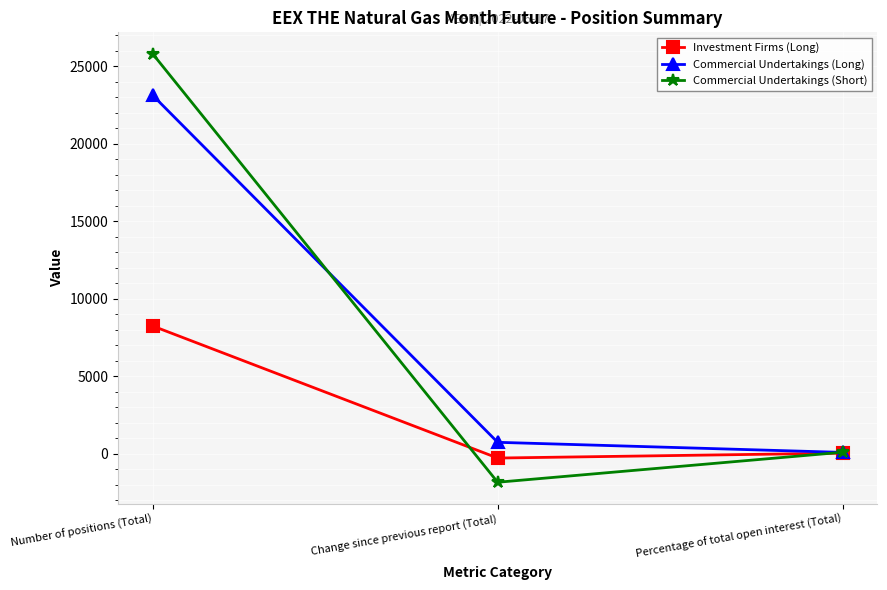

At which category is the sum across all series the highest?

Number of positions (Total)